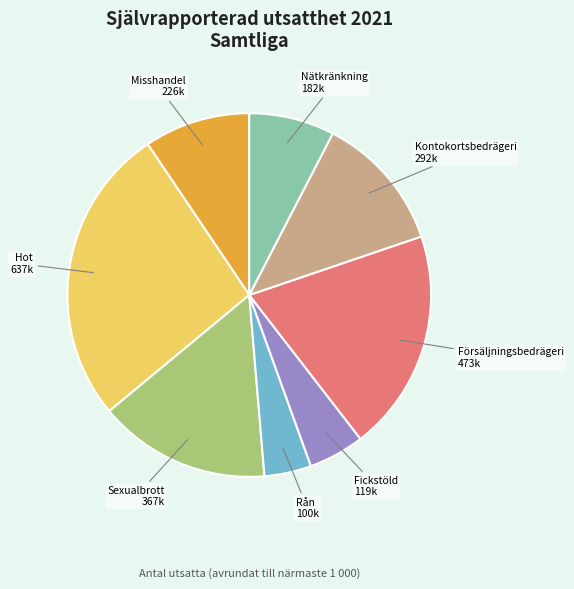

The Försäljningsbedrägeri slice represents 6% of the pie. True or false?

False